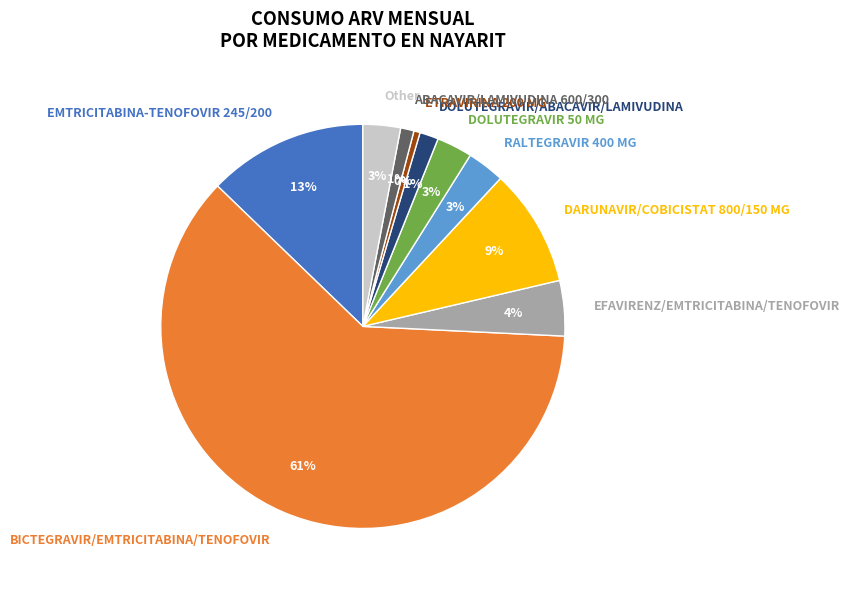

How many slices are in this pie chart?

10